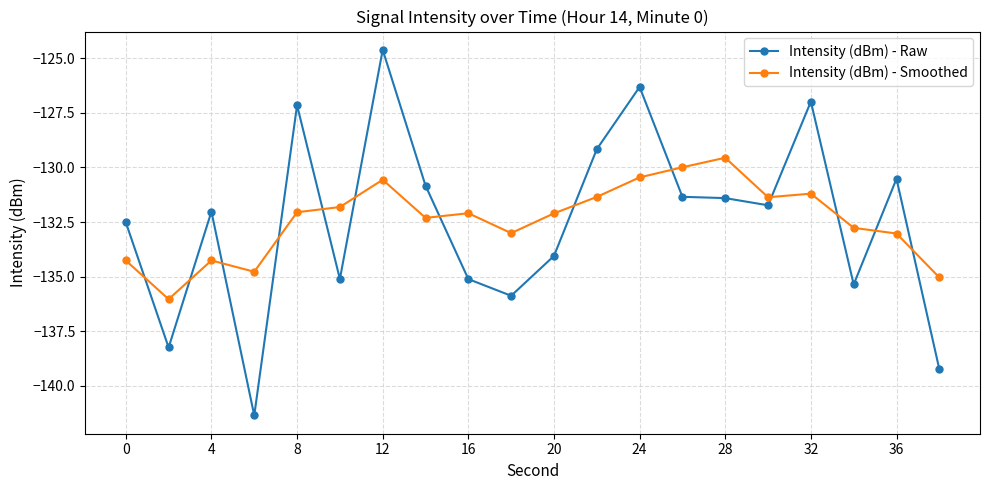

True or false: Intensity (dBm) - Raw has more than 2 points higher than both neighbors.

True